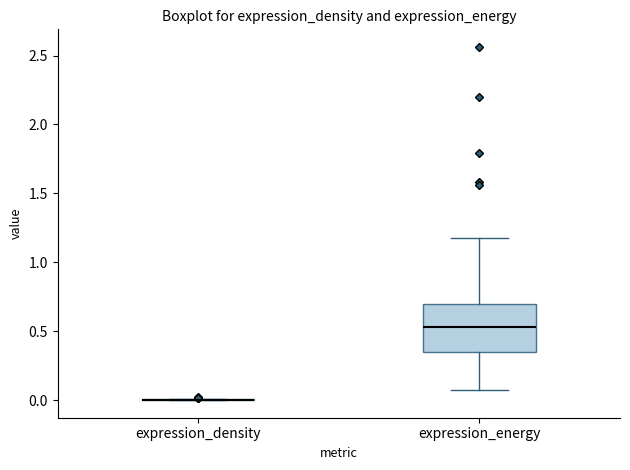

Which box is the tallest, from its lower edge to its upper edge?

expression_energy